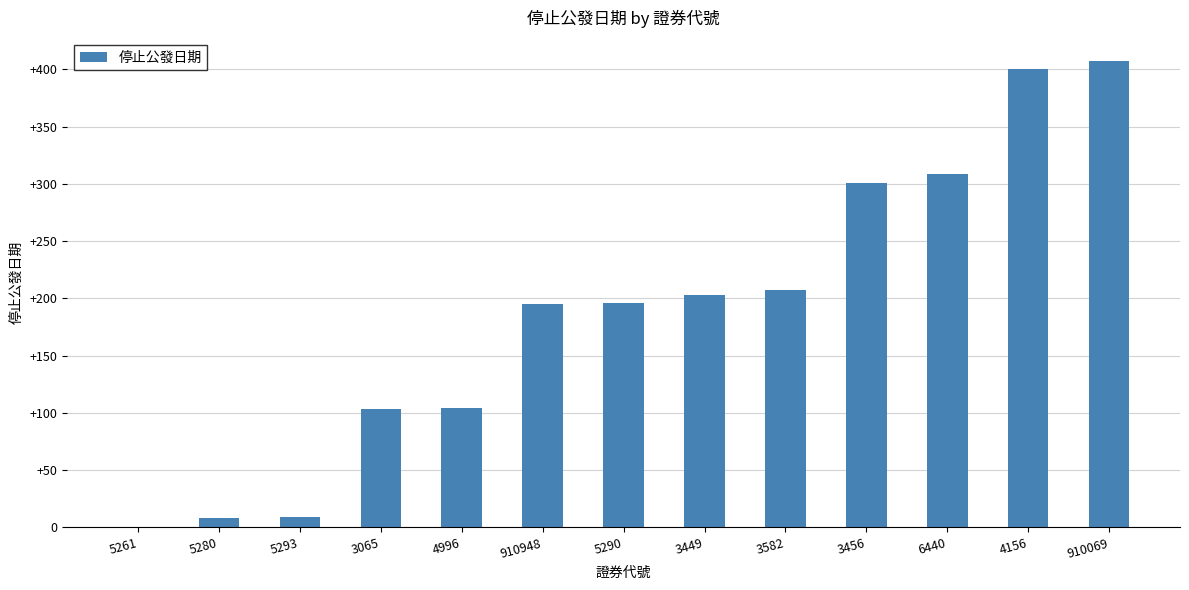

What is the average value?

188